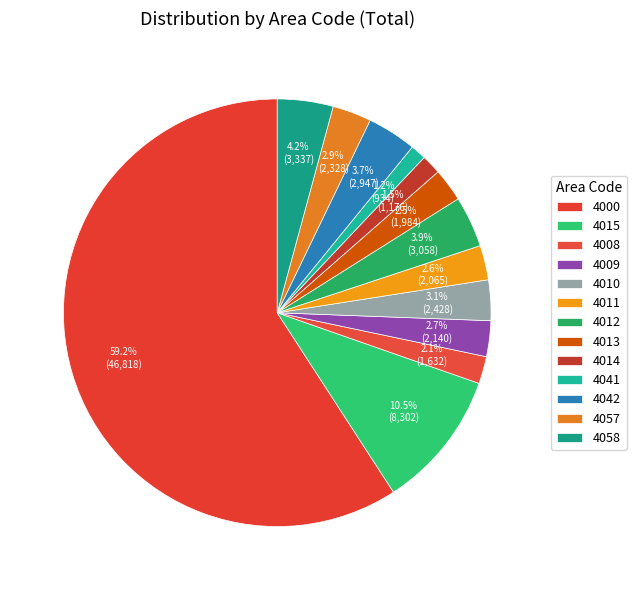

How many slices are in this pie chart?

13